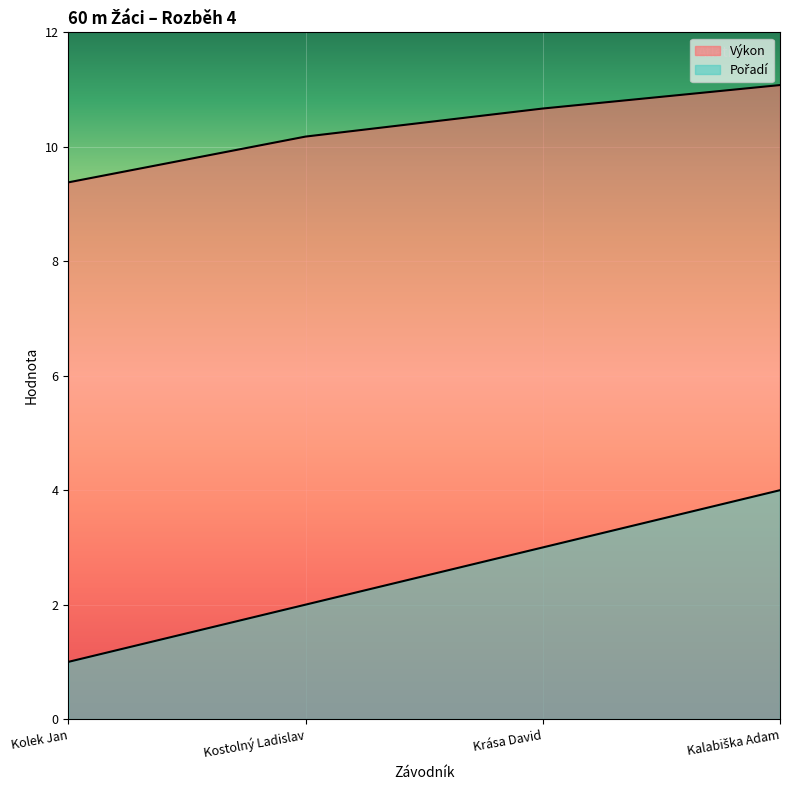

Which has a higher value, Krása David or Kostolný Ladislav?

Krása David